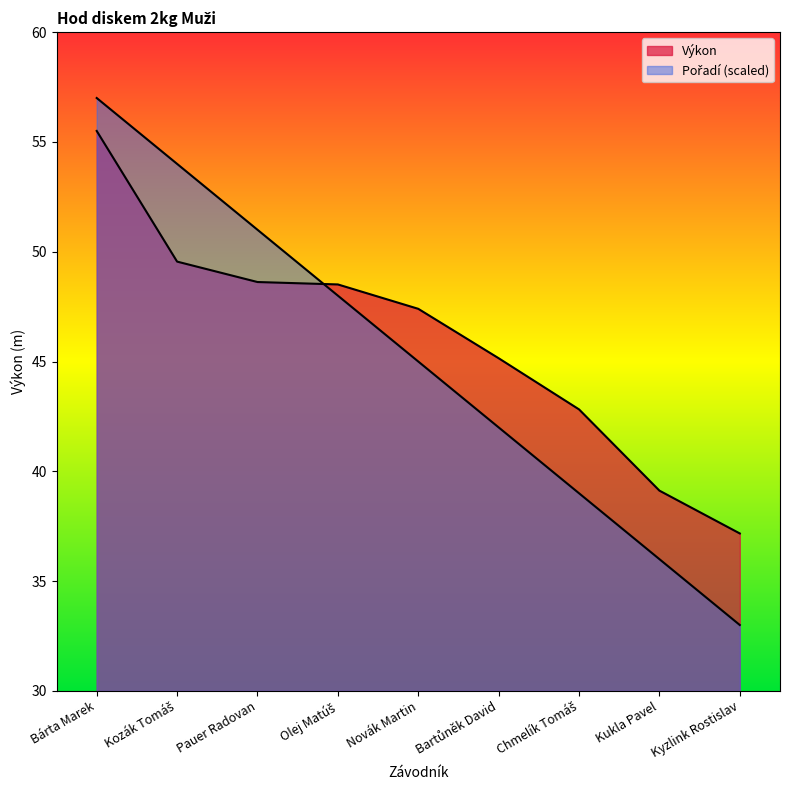

Reading right to left, list all the values displayed in this chart.

Pořadí: Kyzlink Rostislav=33.0	Kukla Pavel=36.0	Chmelík Tomáš=39.0	Bartůněk David=42.0	Novák Martin=45.0	Olej Matúš=48.0	Pauer Radovan=51.0	Kozák Tomáš=54.0	Bárta Marek=57.0
Výkon: Kyzlink Rostislav=37.2	Kukla Pavel=39.1	Chmelík Tomáš=42.8	Bartůněk David=45.1	Novák Martin=47.4	Olej Matúš=48.5	Pauer Radovan=48.6	Kozák Tomáš=49.5	Bárta Marek=55.5